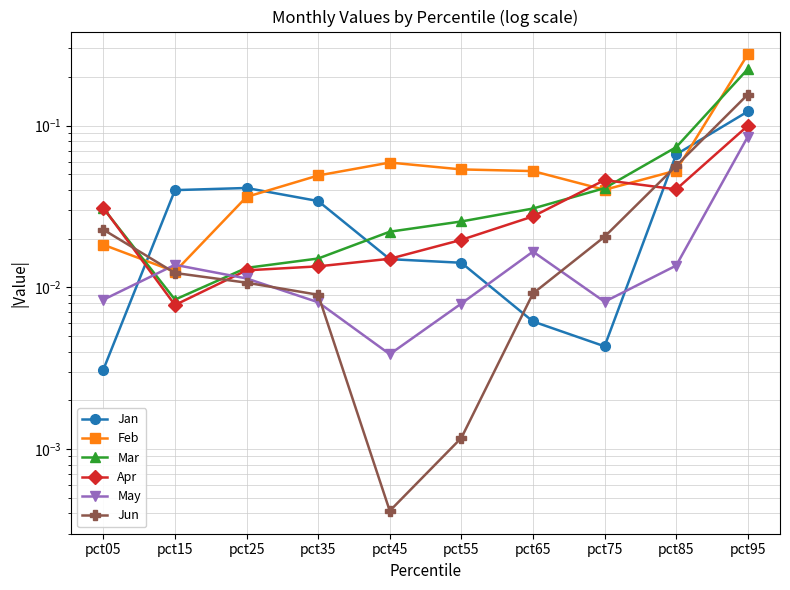

At which label is Apr closest to 0?

pct15